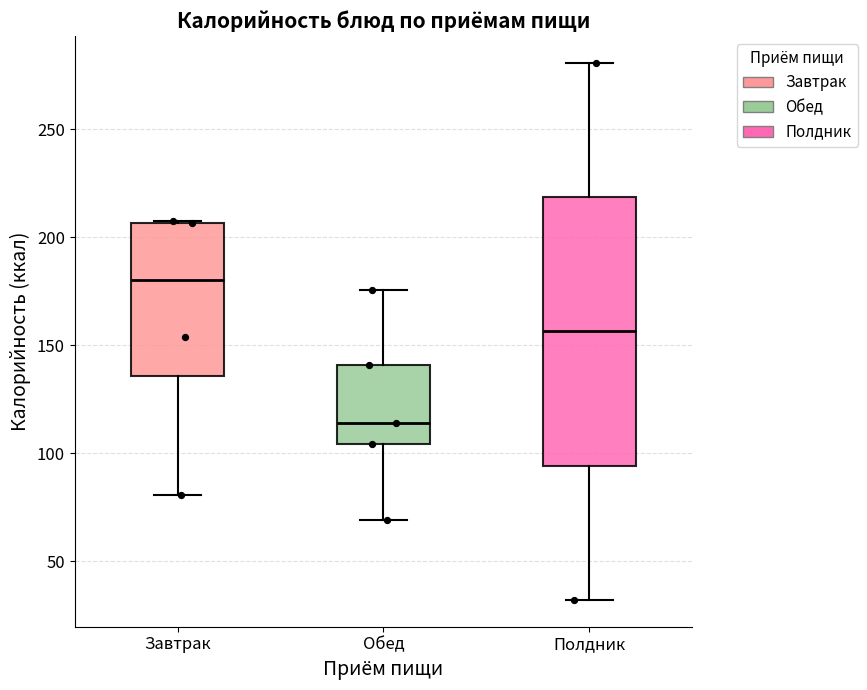

Reading left to right, read every box against the y-axis: the position of its median line, the range the box covers, and the ends of its whiskers. The values are not printed on the chart, so give them approximately, as read against the axis.

Завтрак: median 180, box 135 to 205, whiskers 80 to 210
Обед: median 115, box 105 to 140, whiskers 70 to 175
Полдник: median 155, box 95 to 220, whiskers 30 to 280